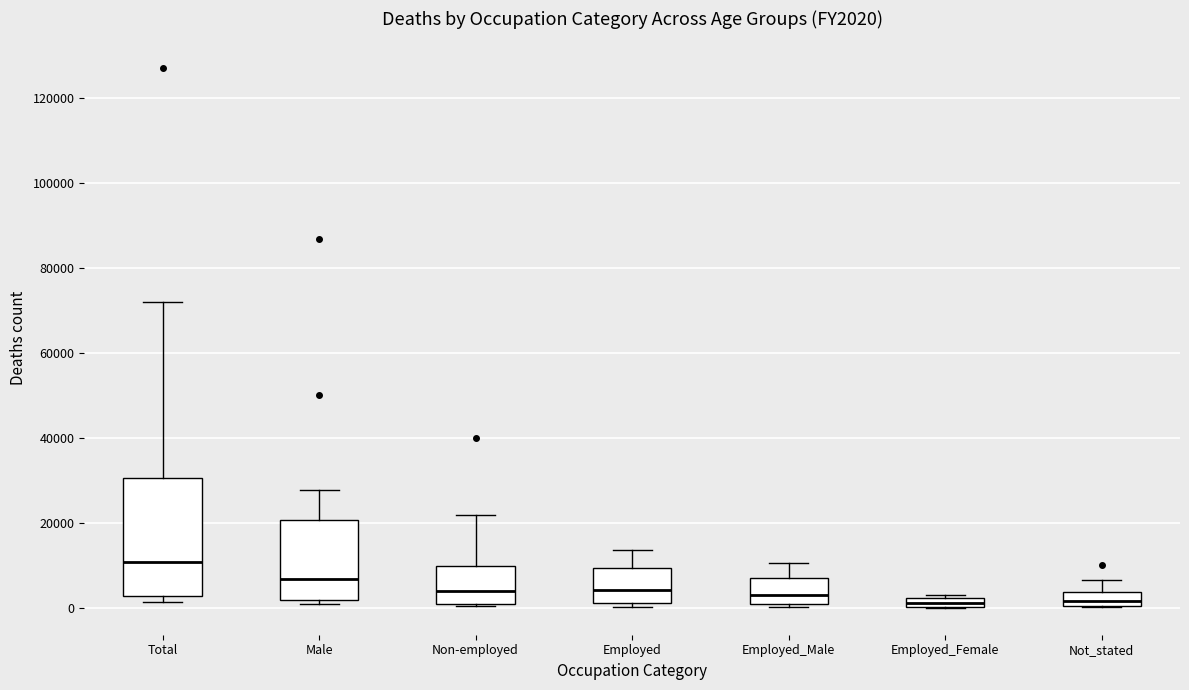

Comparing the boxes themselves (not the whiskers), which one is the tallest?

Total